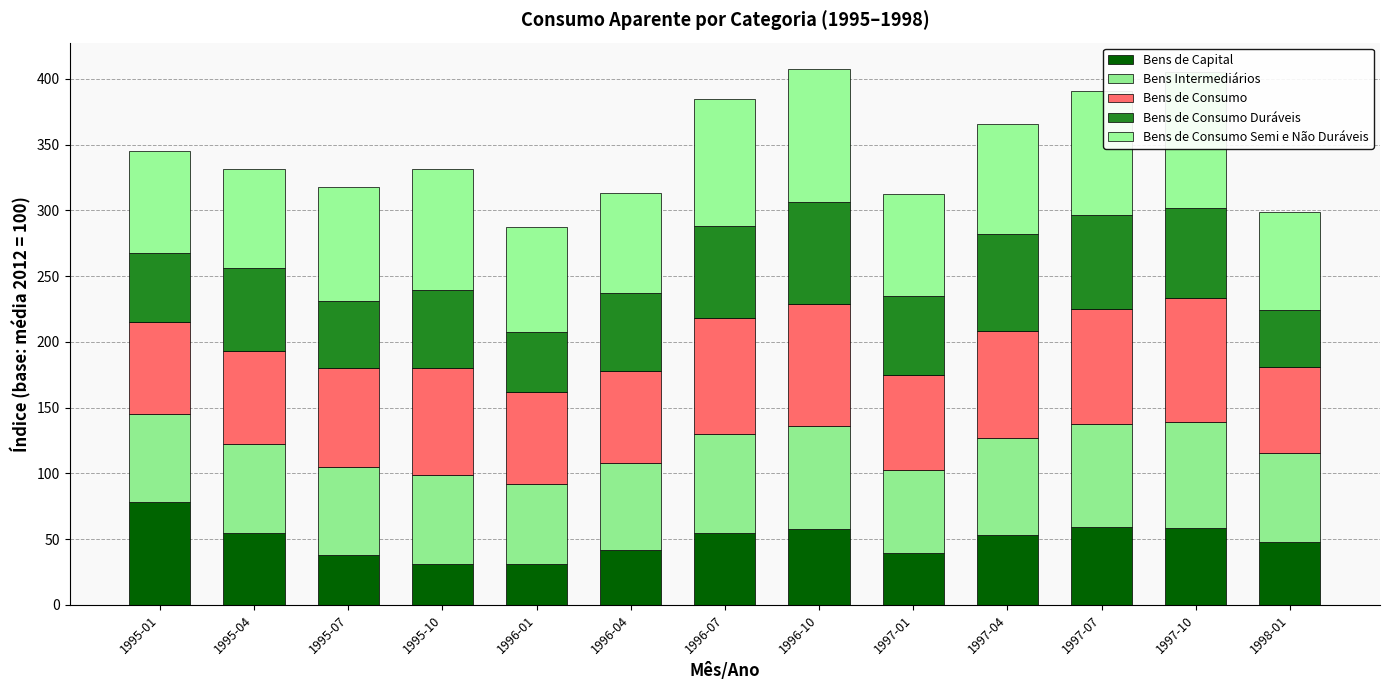

What is the total value across all series at 1995-10?

331.1